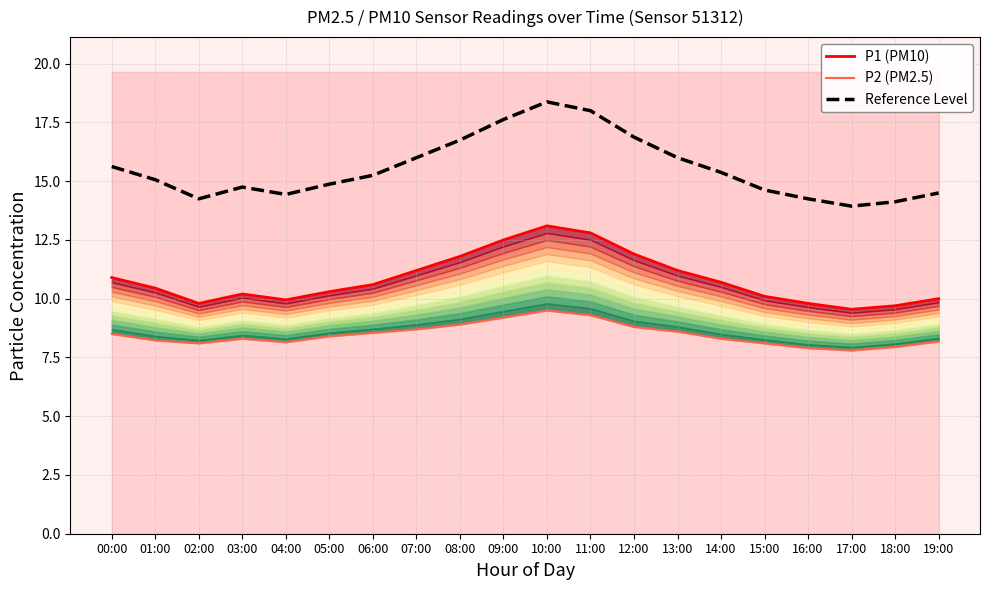

Rank the categories by P1 (PM10) value from highest to lowest.

10:00, 11:00, 09:00, 12:00, 08:00, 07:00, 13:00, 00:00, 14:00, 06:00, 01:00, 05:00, 03:00, 15:00, 19:00, 04:00, 02:00, 16:00, 18:00, 17:00